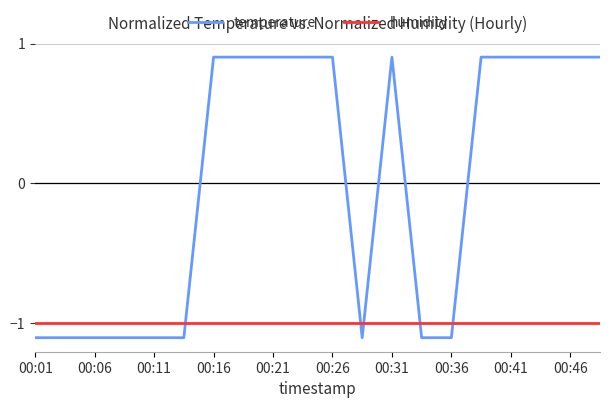

What is the maximum value shown in the chart?

0.9